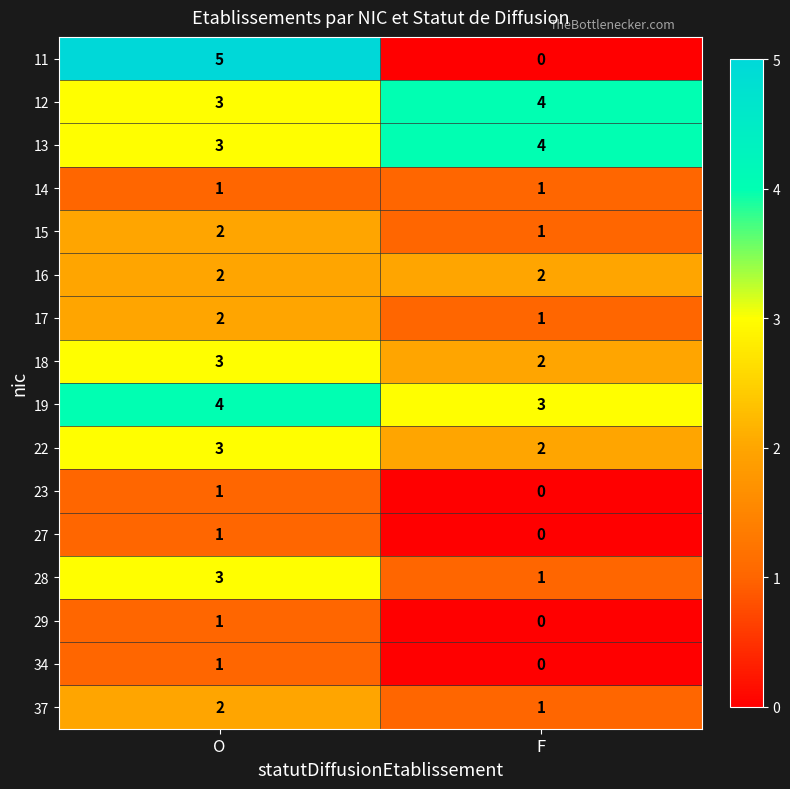

Between O and F, which series saw the biggest shift?

11